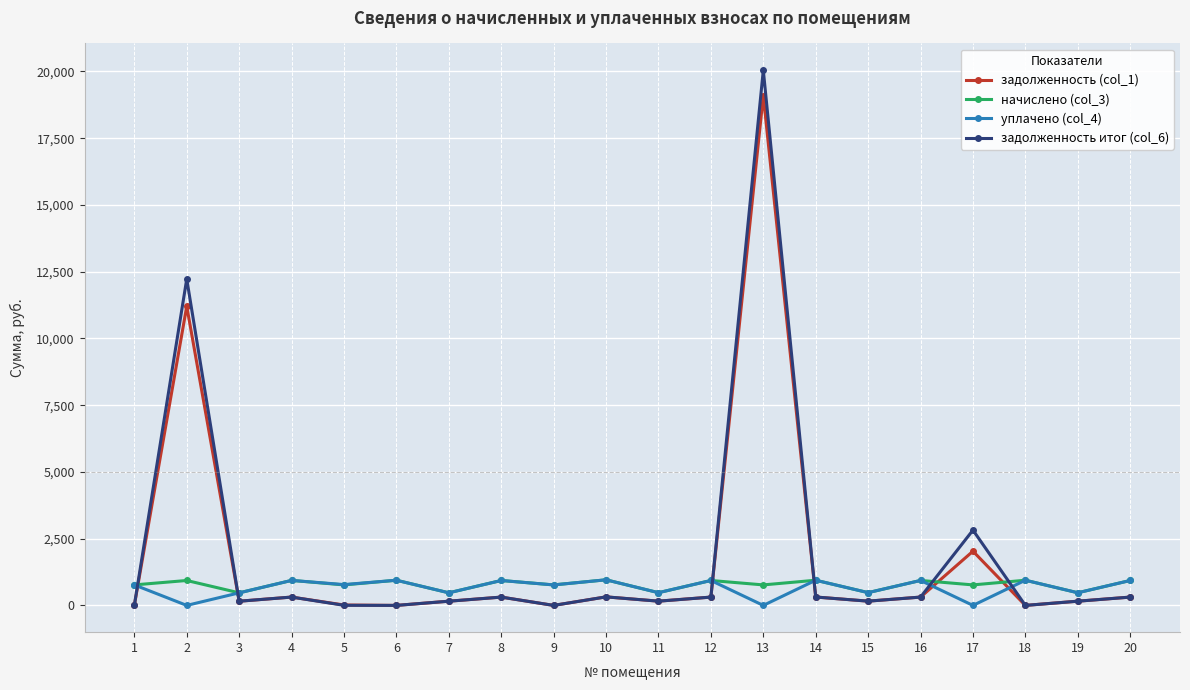

True or false: начислено (col_3) and задолженность (col_1) intersect in this chart.

True